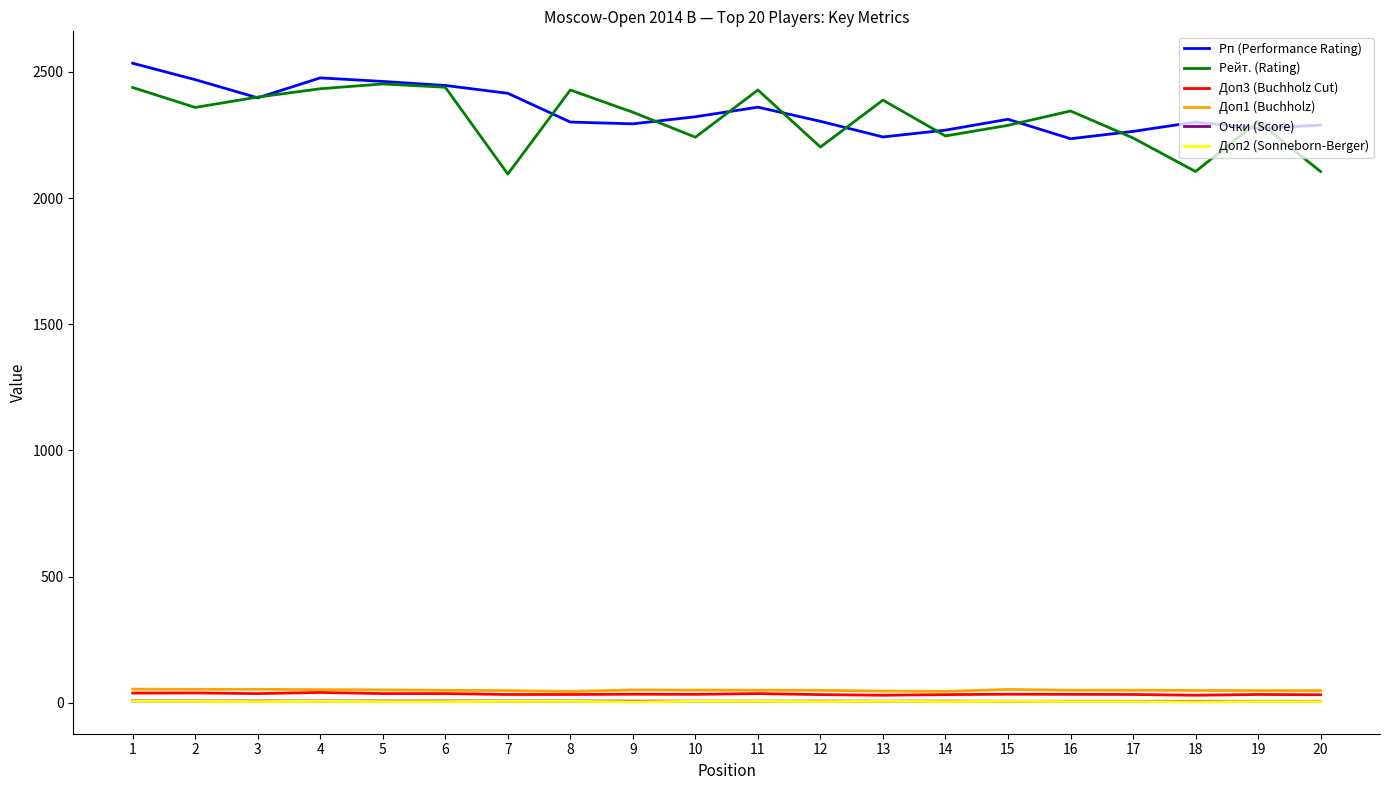

What is the minimum value for Рп (Performance Rating)?

2235.0